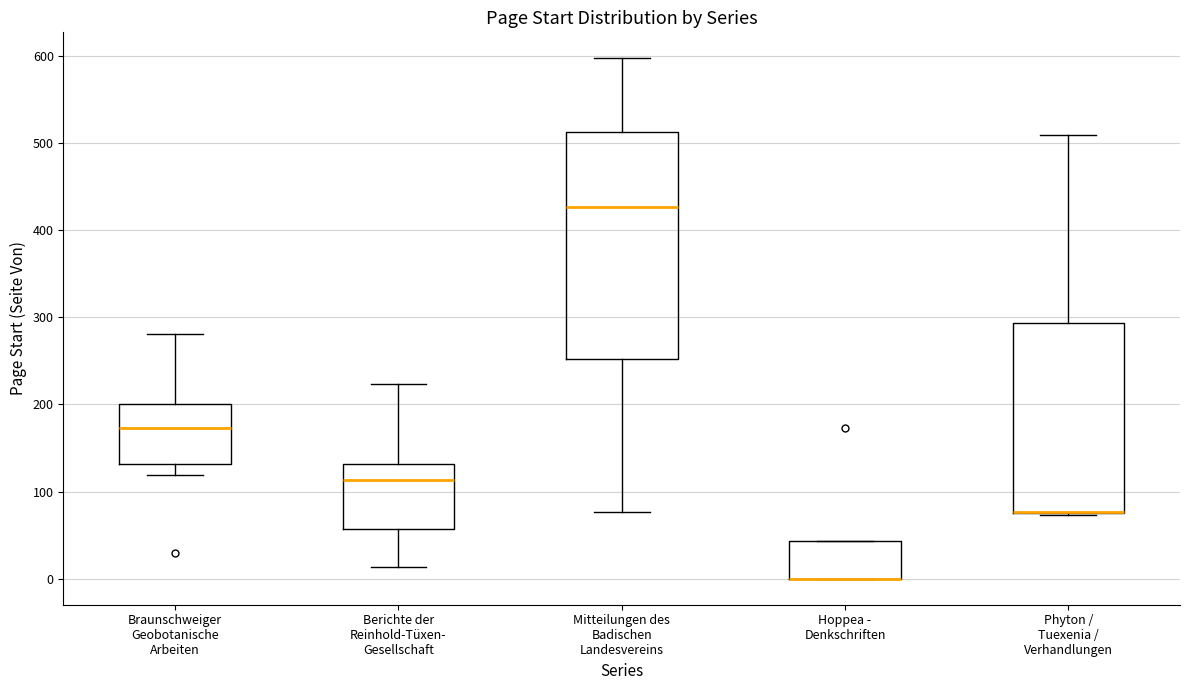

Comparing the boxes themselves (not the whiskers), which one is the tallest?

Mitteilungen des Badischen Landesvereins